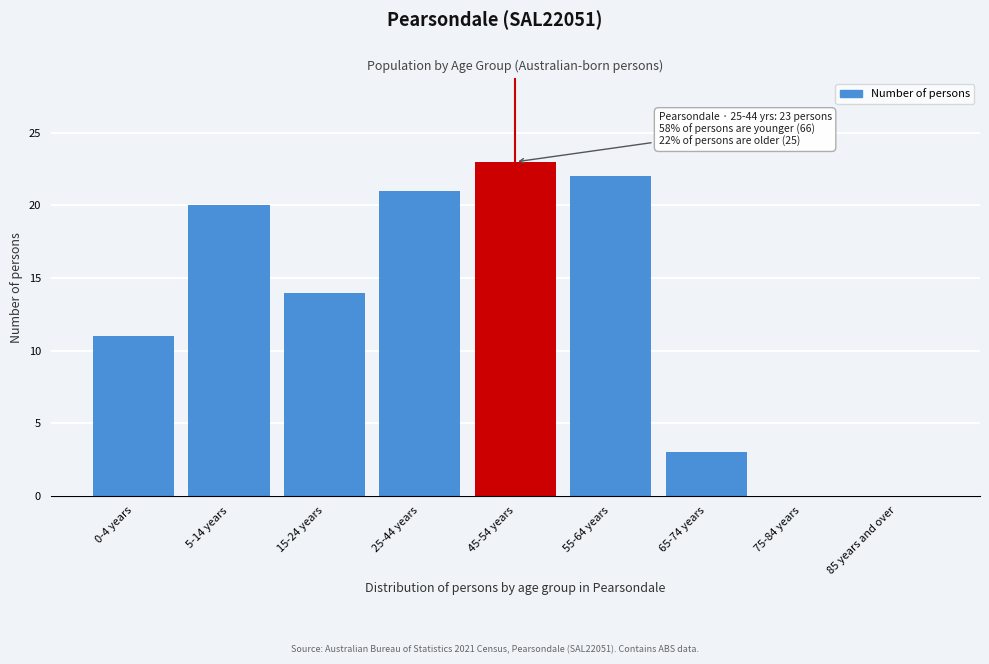

Reading left to right, what are all the values shown in this chart?

0-4 years=11	5-14 years=20	15-24 years=14	25-44 years=21	45-54 years=23	55-64 years=22	65-74 years=3	75-84 years=0	85 years and over=0